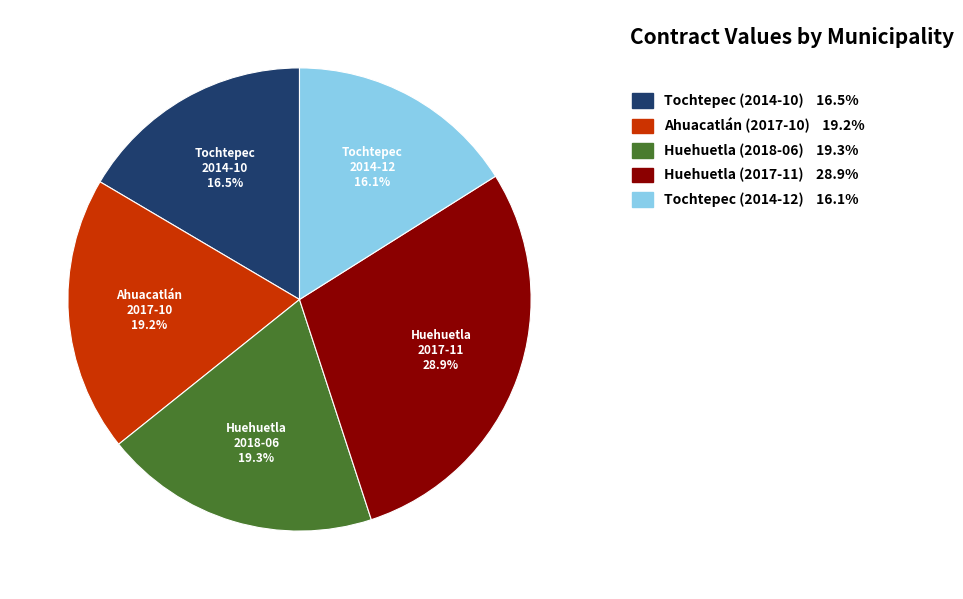

Combined, do Tochtepec (2014-12) and Ahuacatlán (2017-10) account for over 50%?

No